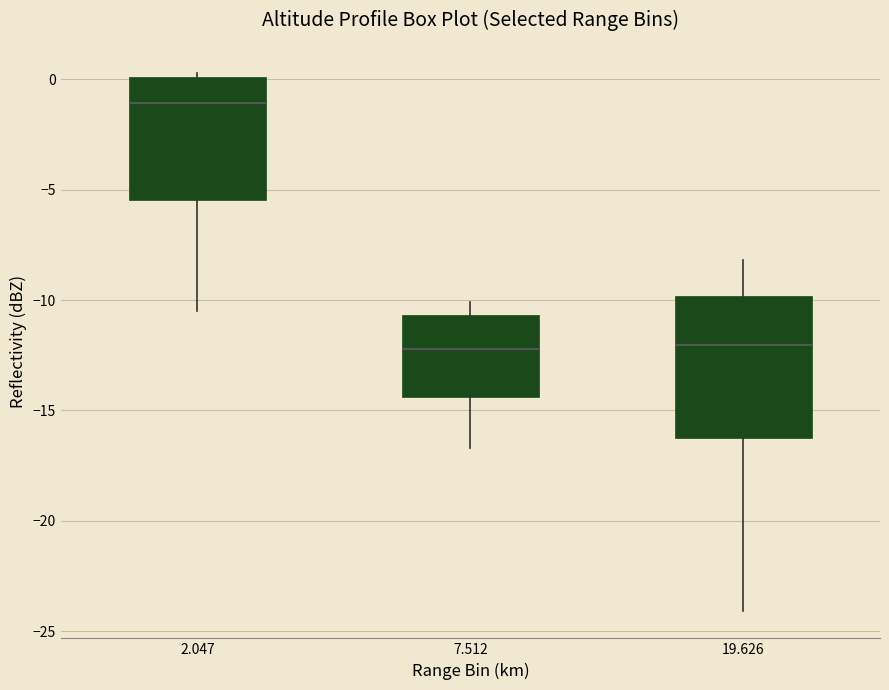

Which box's median line is the highest?

2.047